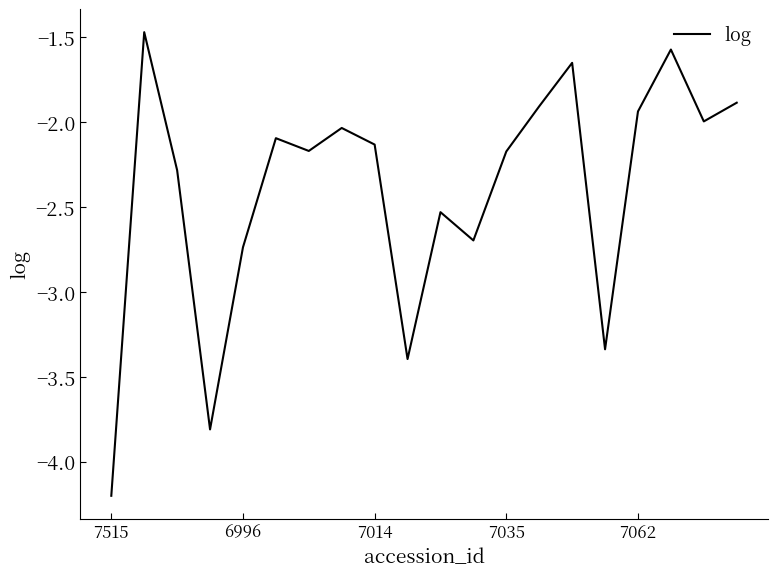

What is the minimum value shown in the chart?

-4.2